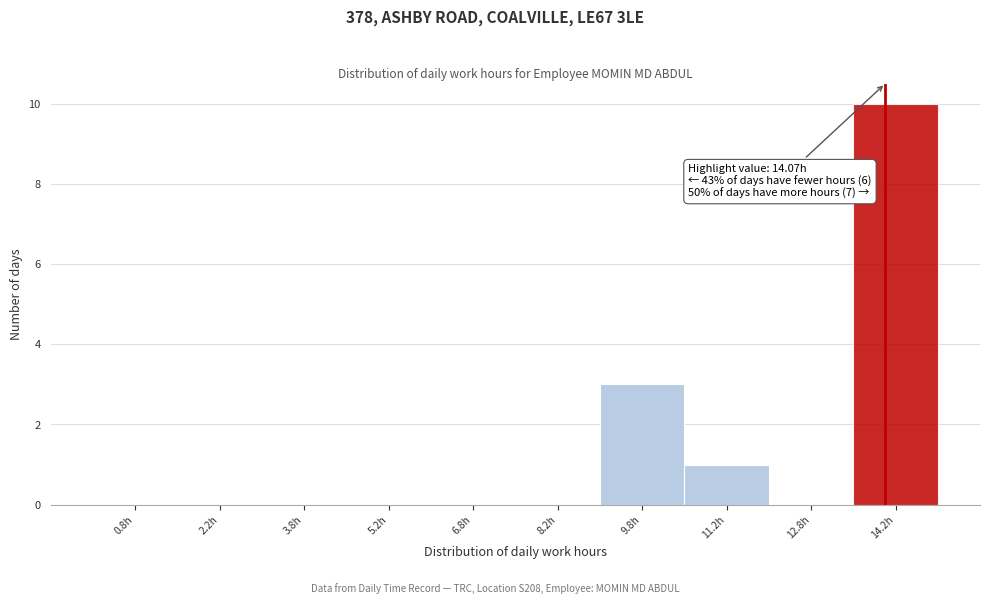

Which range on the x-axis has the tallest bar?

13.5 to 15.0